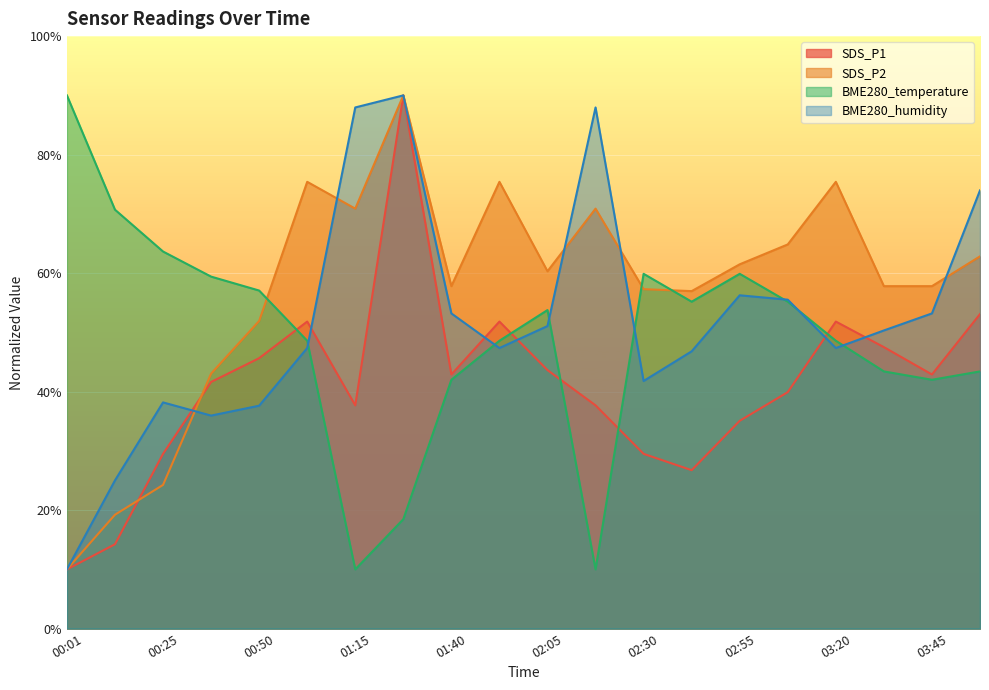

Where is the first local maximum for BME280_humidity?

00:25